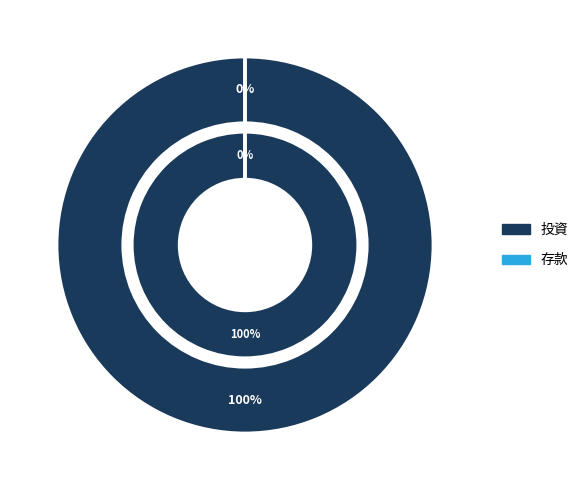

How many segments does this pie chart have?

2